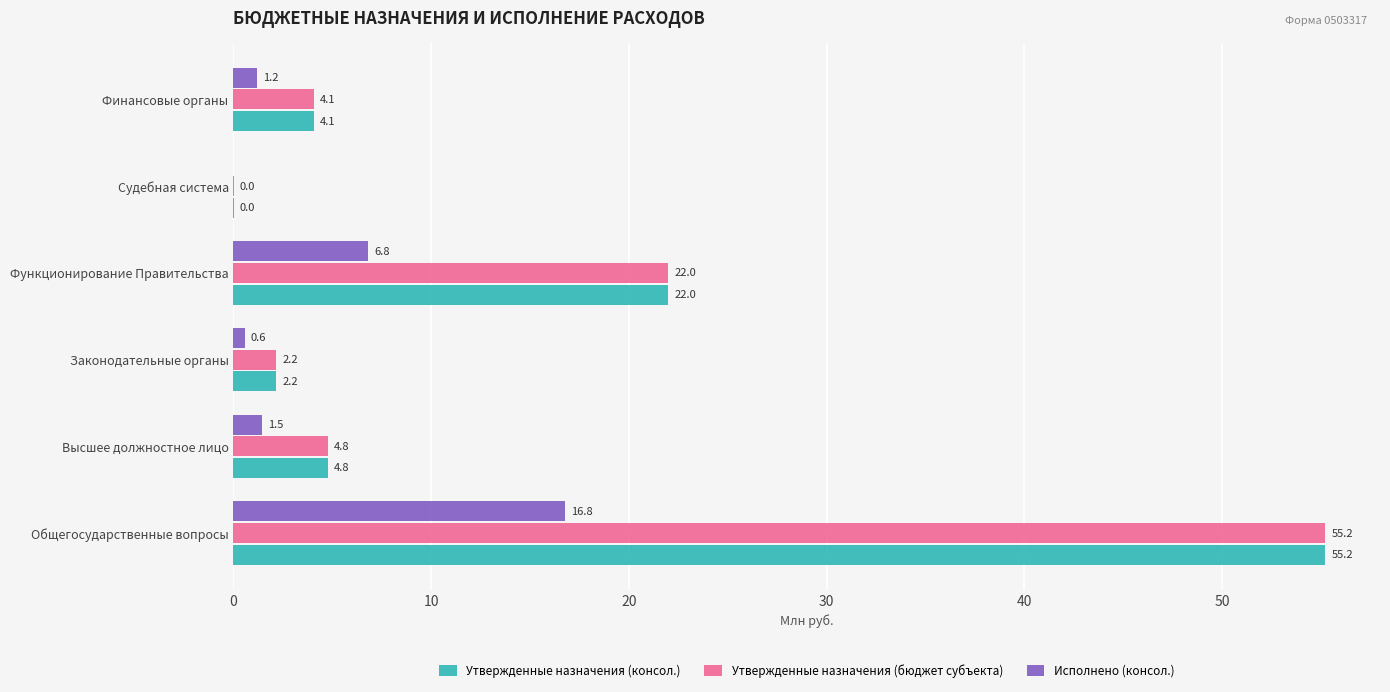

What is the maximum value shown in the chart?

55.2